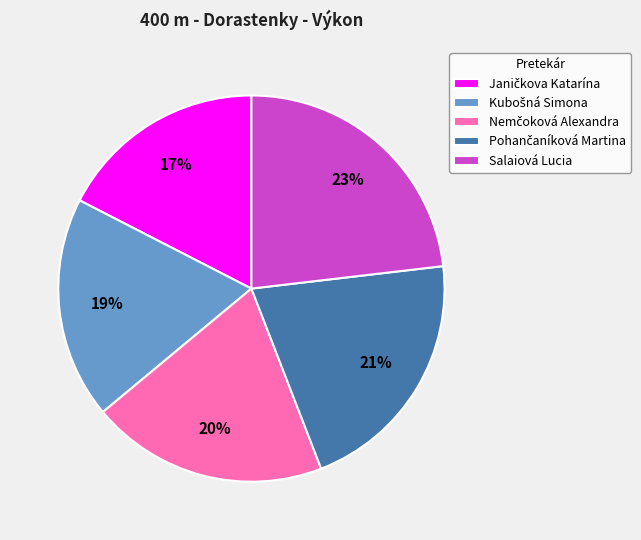

Does Salaiová Lucia account for over 50% of the chart?

No